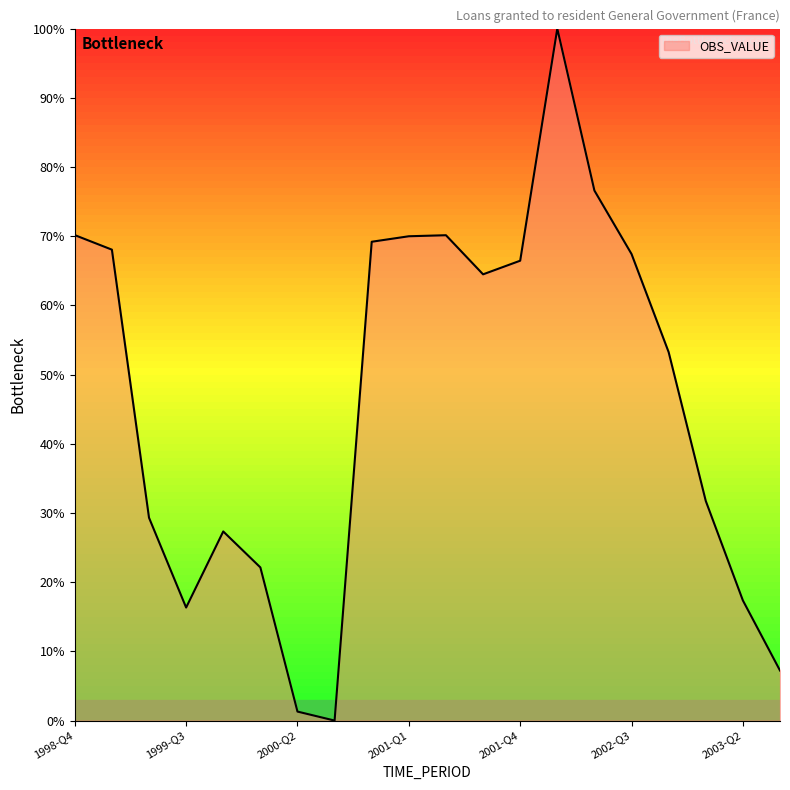

What is the maximum value shown in the chart?

100.0